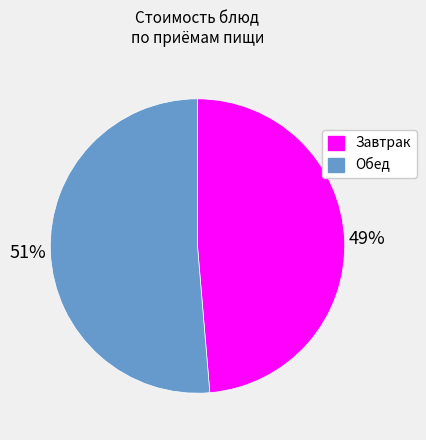

To the nearest percent, what is the average slice percentage?

50%